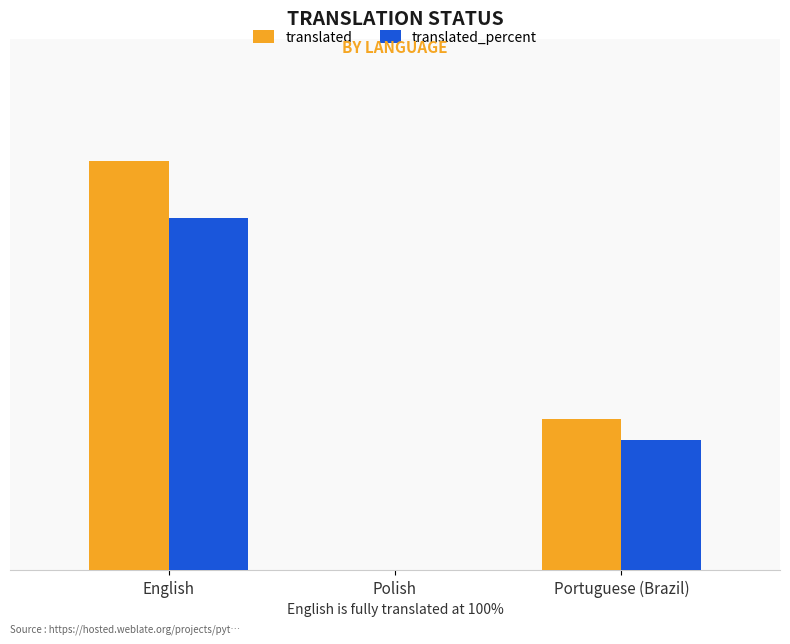

What are all the series names shown in the legend?

translated, translated_percent